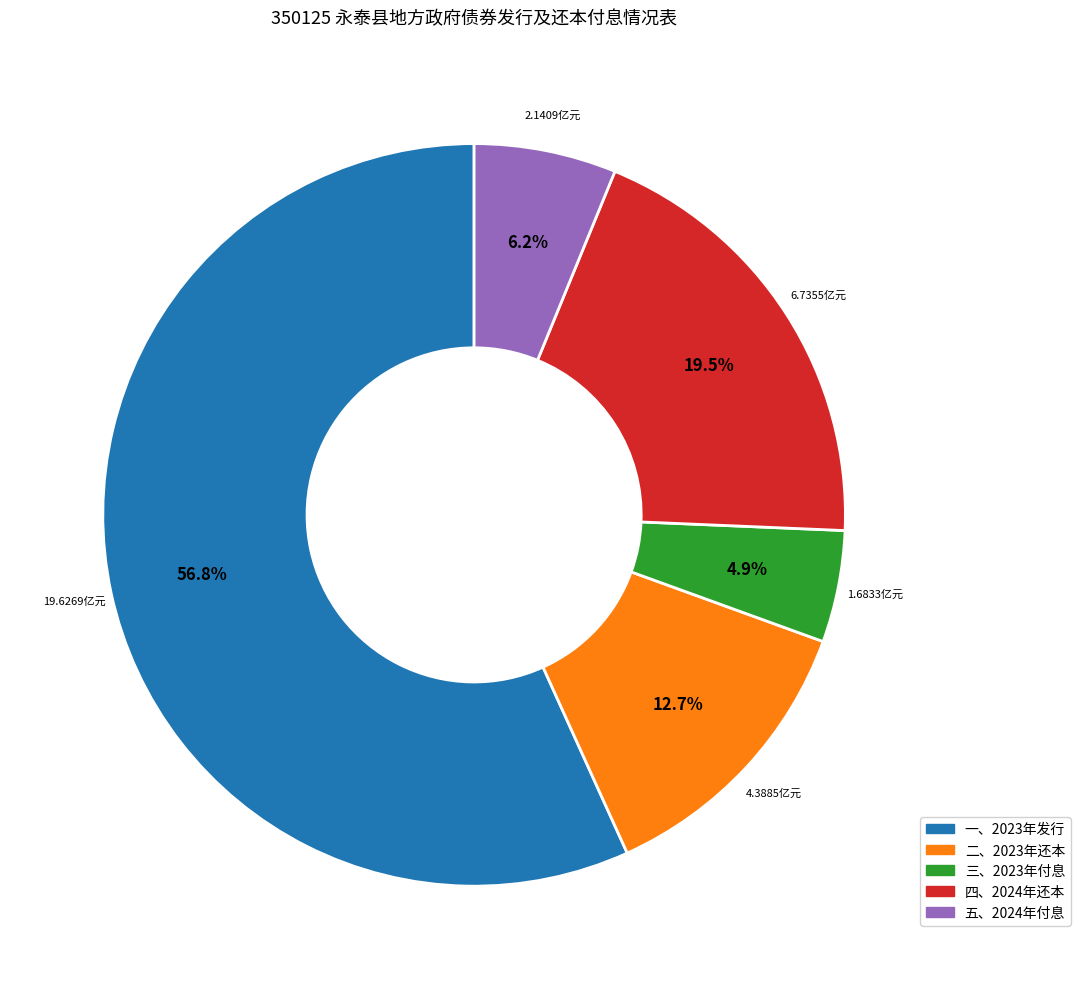

Is there a majority slice in this chart?

Yes